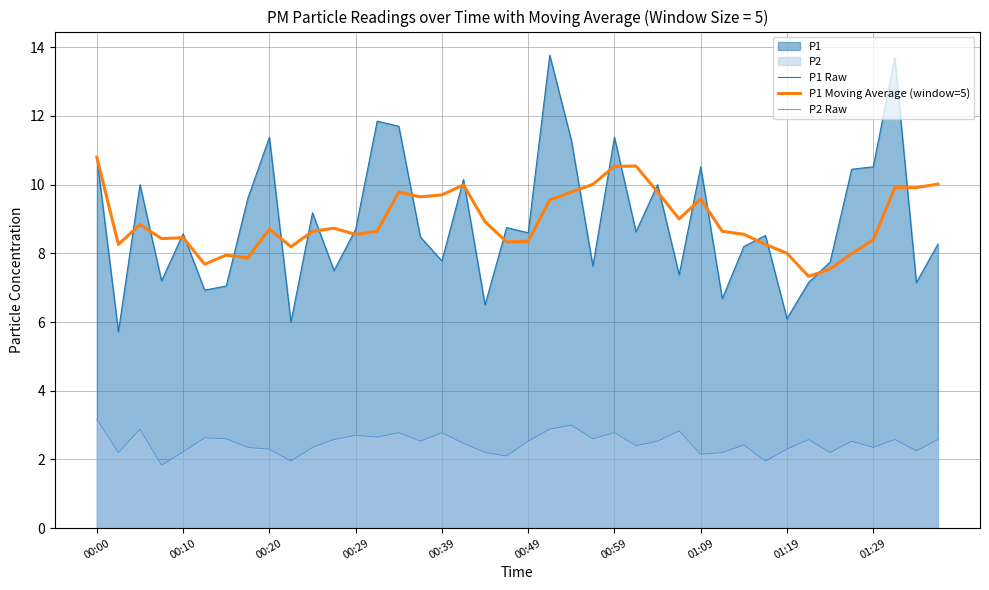

Count the number of categories in the chart.

40